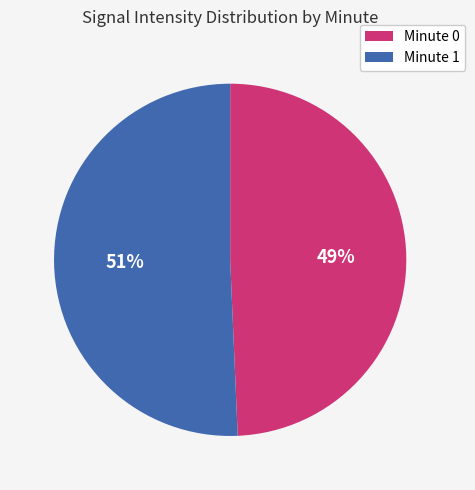

Rank the categories by value from lowest to highest.

Minute 0, Minute 1